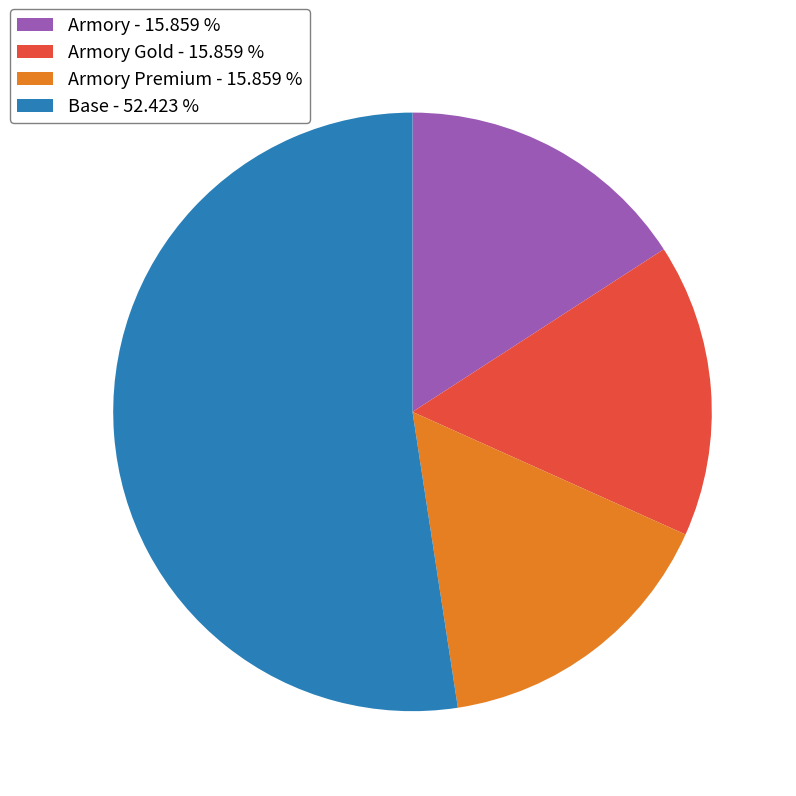

Is there a majority slice in this chart?

Yes